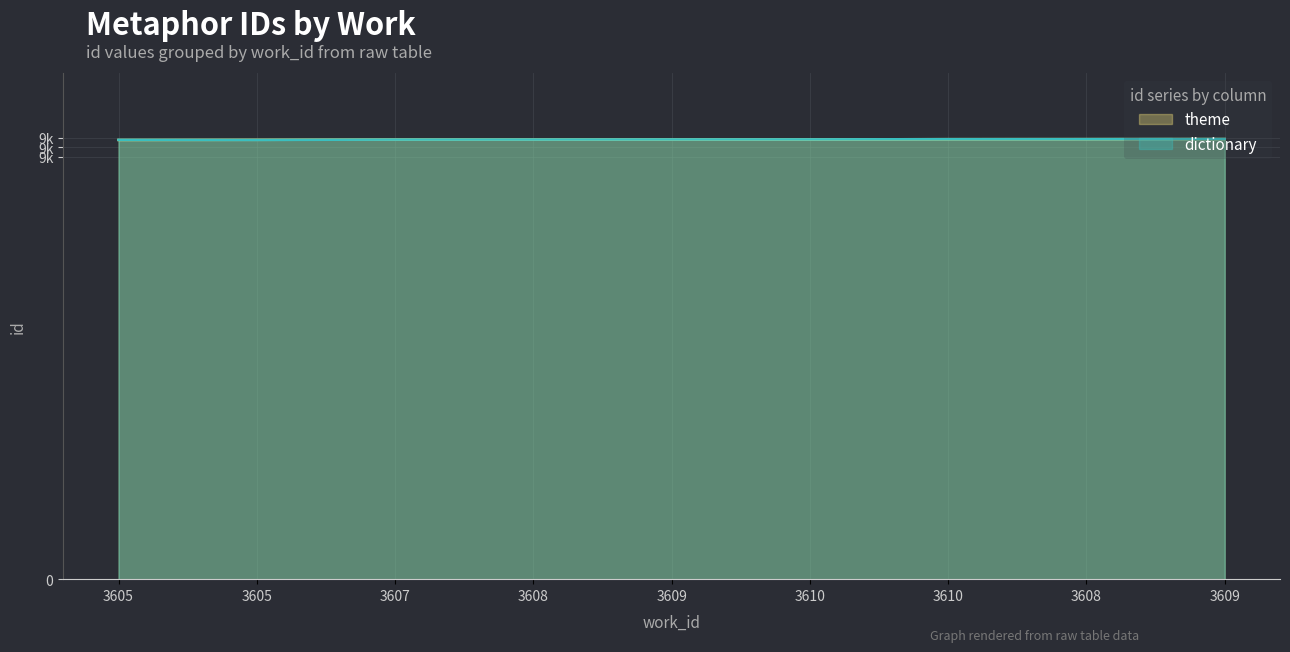

Reading left to right, list all the values displayed in this chart.

theme: 3605=9353	3605=9356	3607=9361	3608=9362	3609=9364	3610=9365	3610=9370	3608=9371	3609=9373
dictionary: 3605=9355	3605=9353	3607=9361	3608=9362	3609=9364	3610=9365	3610=9370	3608=9371	3609=9373